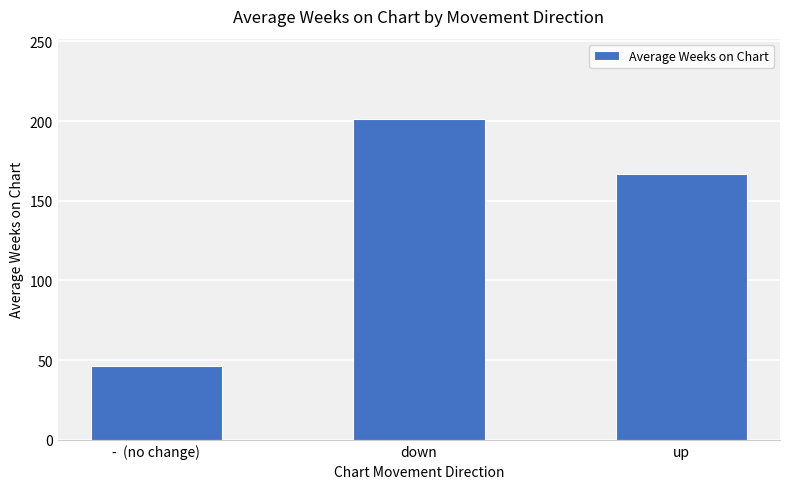

Rank the categories by value from lowest to highest.

-  (no change), up, down